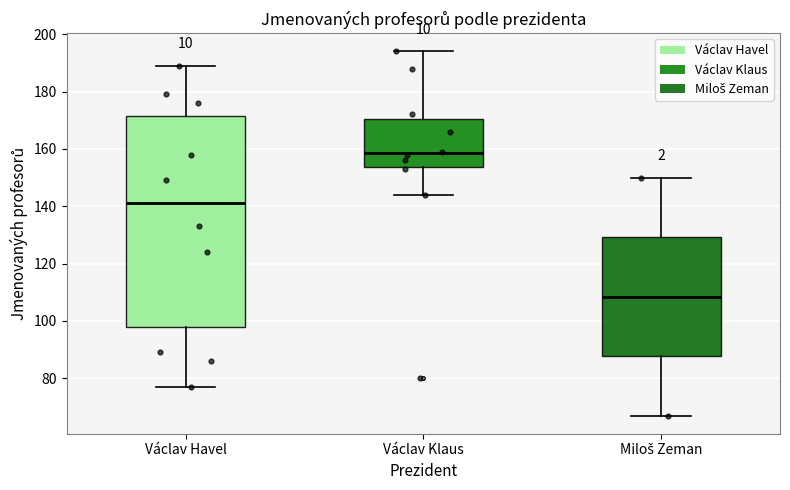

Reading left to right, read every box against the y-axis: the position of its median line, the range the box covers, and the ends of its whiskers. The values are not printed on the chart, so give them approximately, as read against the axis.

Václav Havel: median 142, box 98 to 172, whiskers 78 to 190
Václav Klaus: median 158, box 154 to 170, whiskers 144 to 194
Miloš Zeman: median 108, box 88 to 130, whiskers 68 to 150